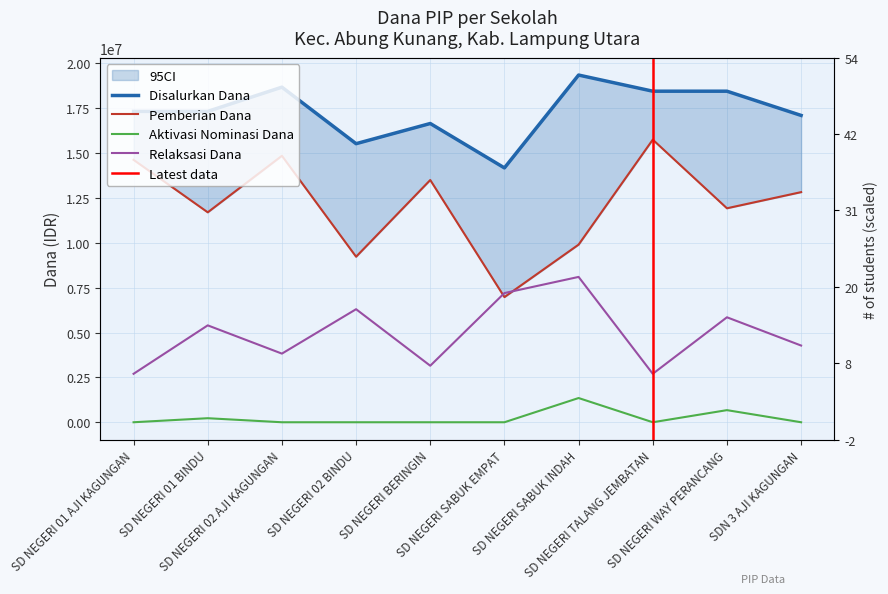

Which label corresponds to the smallest value in the chart?

SD NEGERI 01 AJI KAGUNGAN